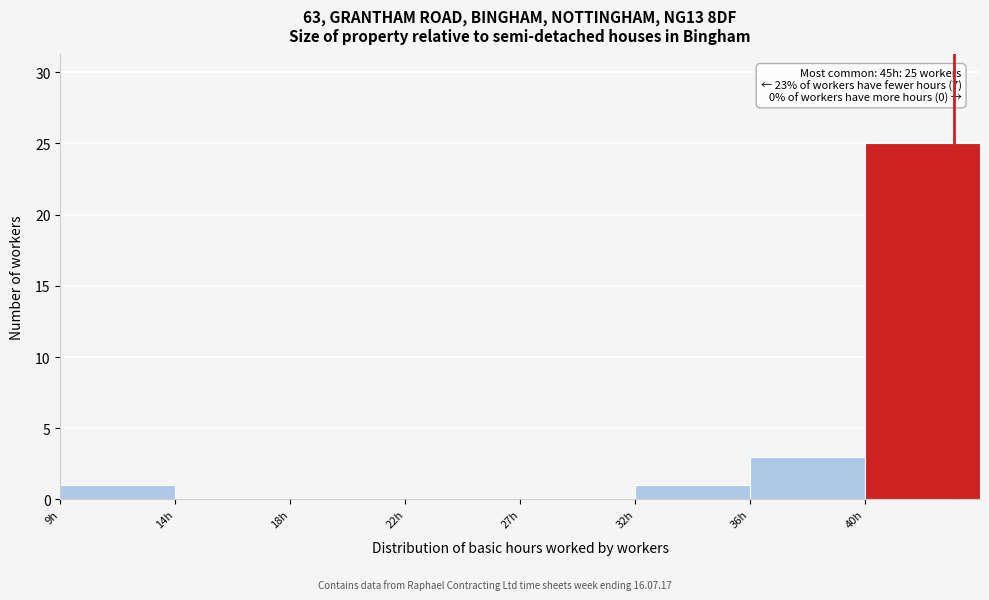

Reading right to left, transcribe all the data shown in this chart.

40h=25	36h=3	32h=1	27h=0	22h=0	18h=0	14h=0	9h=1